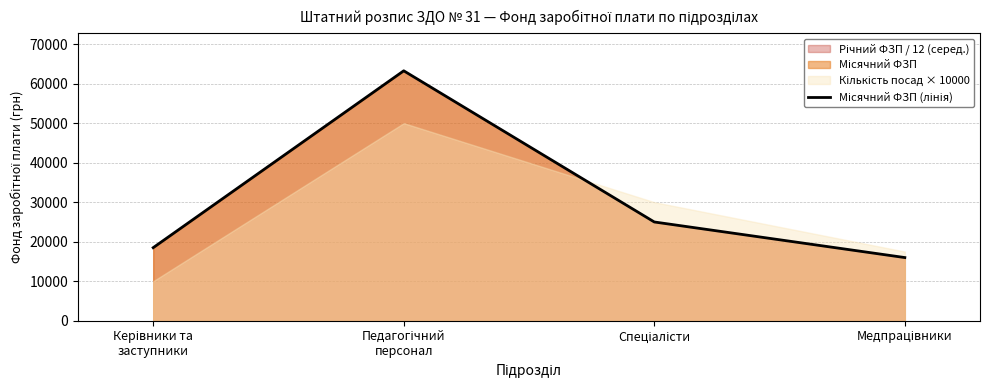

Is it true that the value at Спеціалісти is 44193.2?

False